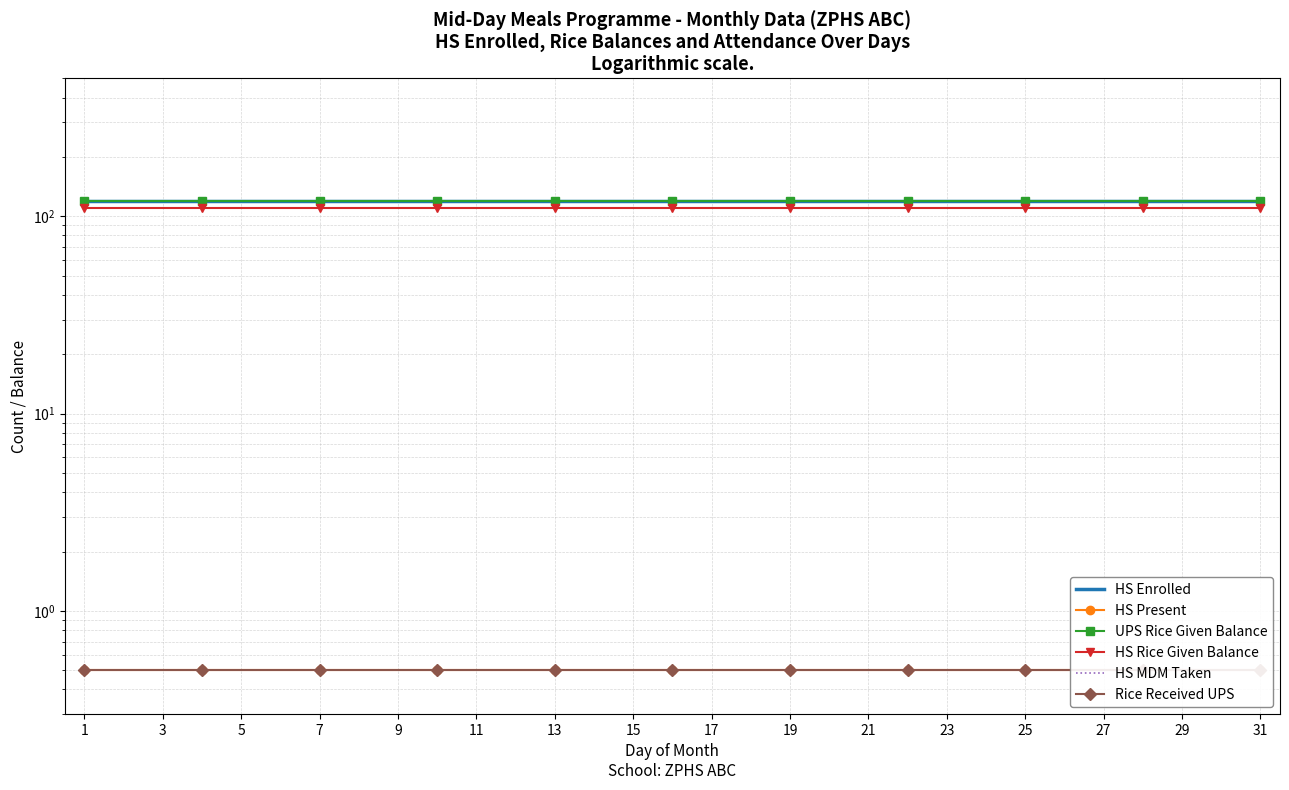

At which label does UPS Rice Given Balance reach its minimum?

1